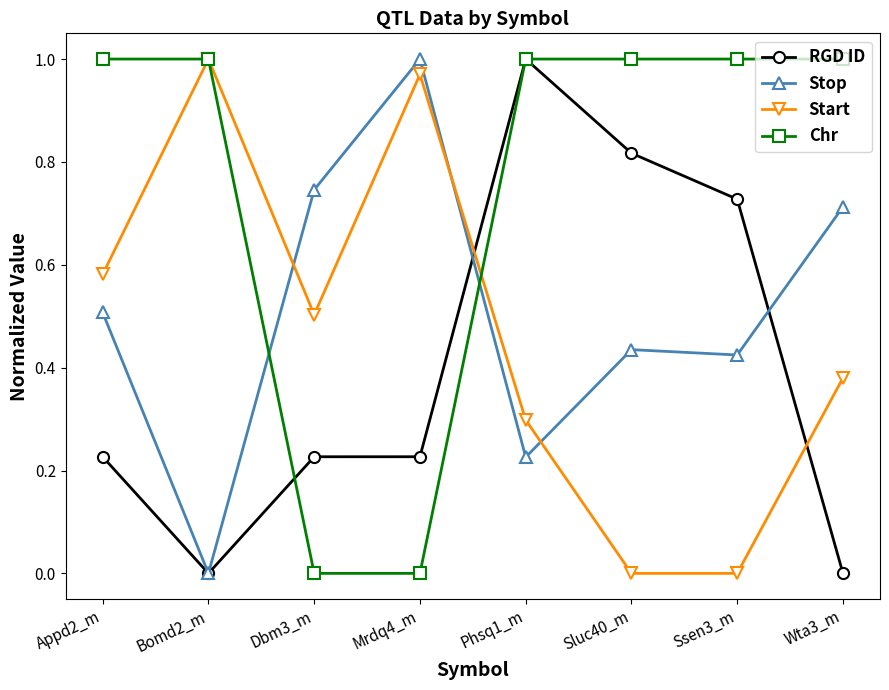

Where do Stop and Start first cross each other?

Bomd2_m and Dbm3_m